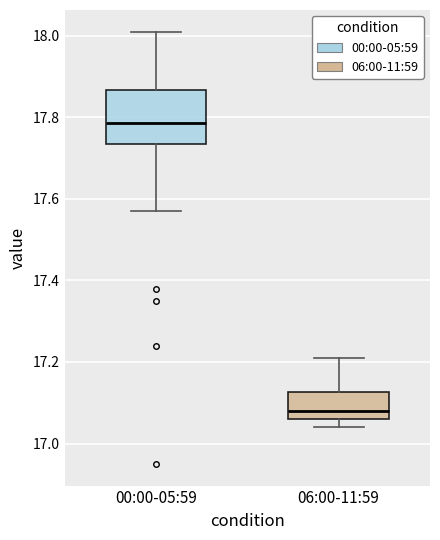

Reading left to right, read every box against the y-axis: the position of its median line, the range the box covers, and the ends of its whiskers. The values are not printed on the chart, so give them approximately, as read against the axis.

00:00-05:59: median 17.78, box 17.74 to 17.86, whiskers 17.58 to 18.02
06:00-11:59: median 17.08, box 17.06 to 17.12, whiskers 17.04 to 17.22